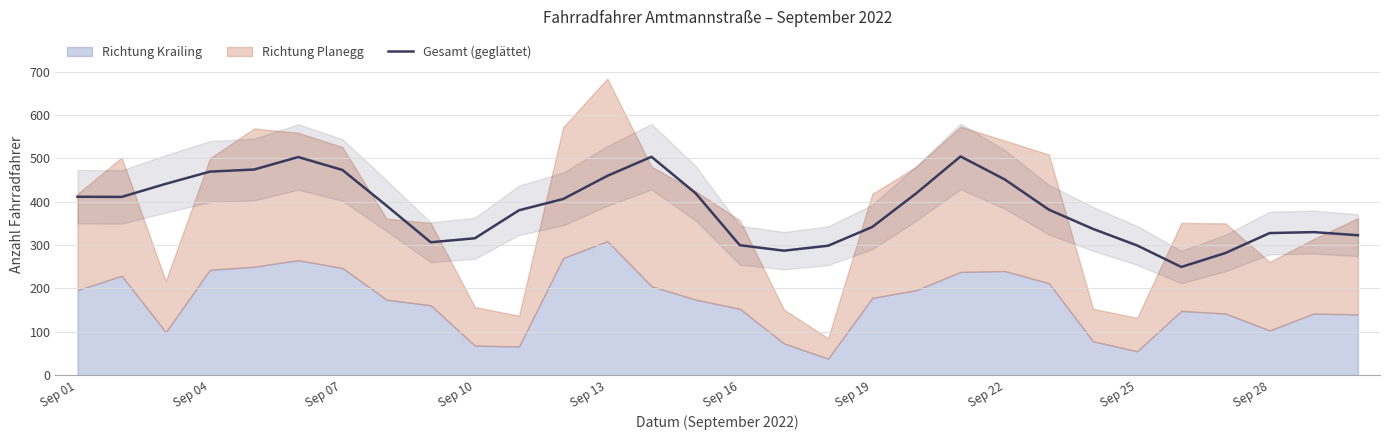

Where does the data first go above 390?

Sep 01